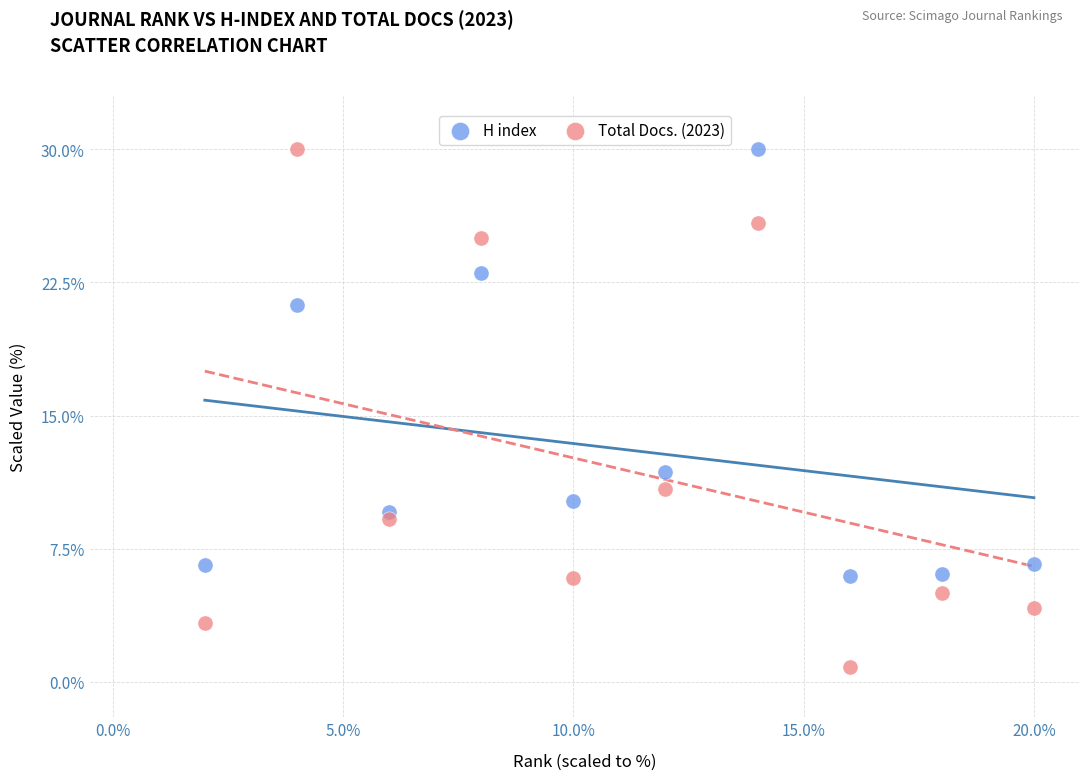

Which series contains the lowest Y value?

Total Docs. (2023)